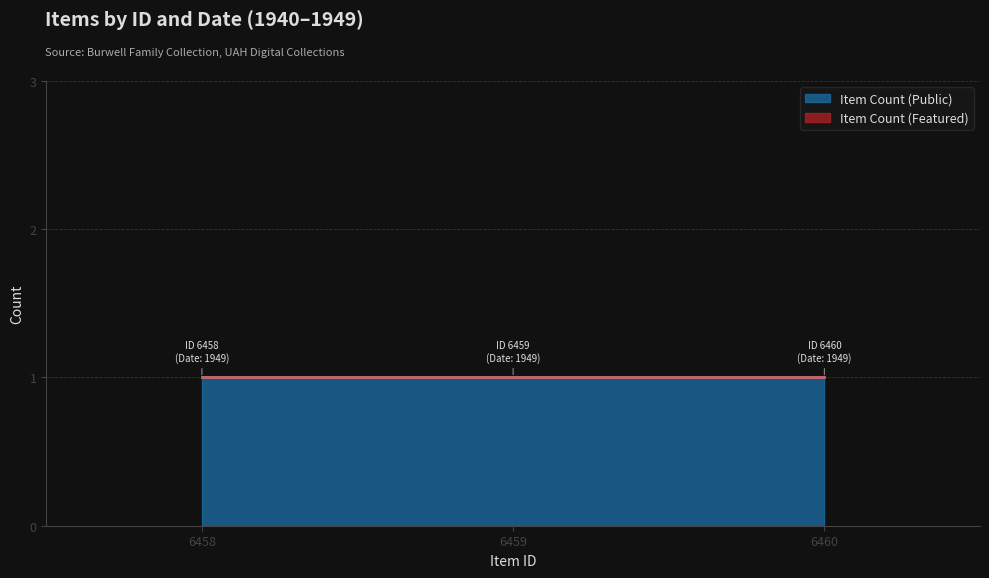

Which series has the largest total across all categories?

Item Count (Public)